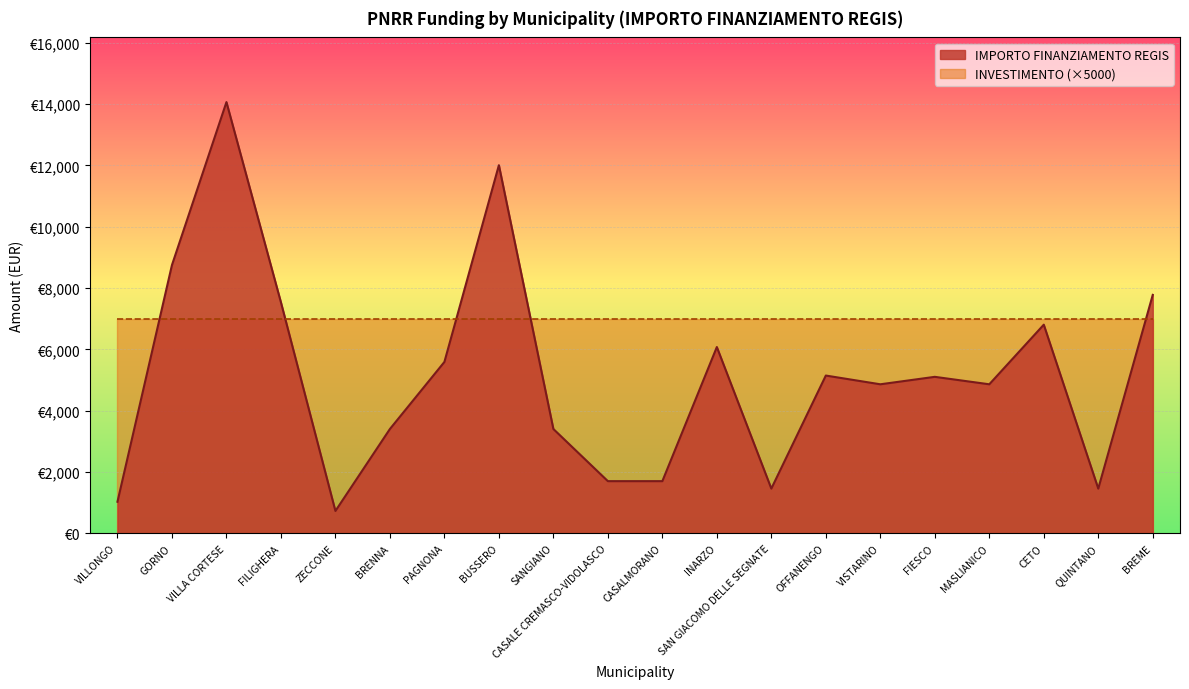

What is the change in value from INARZO to CETO?

+729